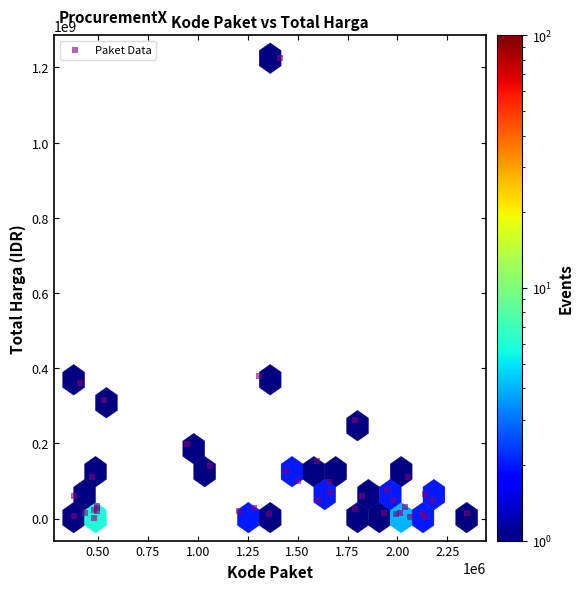

What Y value in the scatter plot is closest to 613538875?

379075000